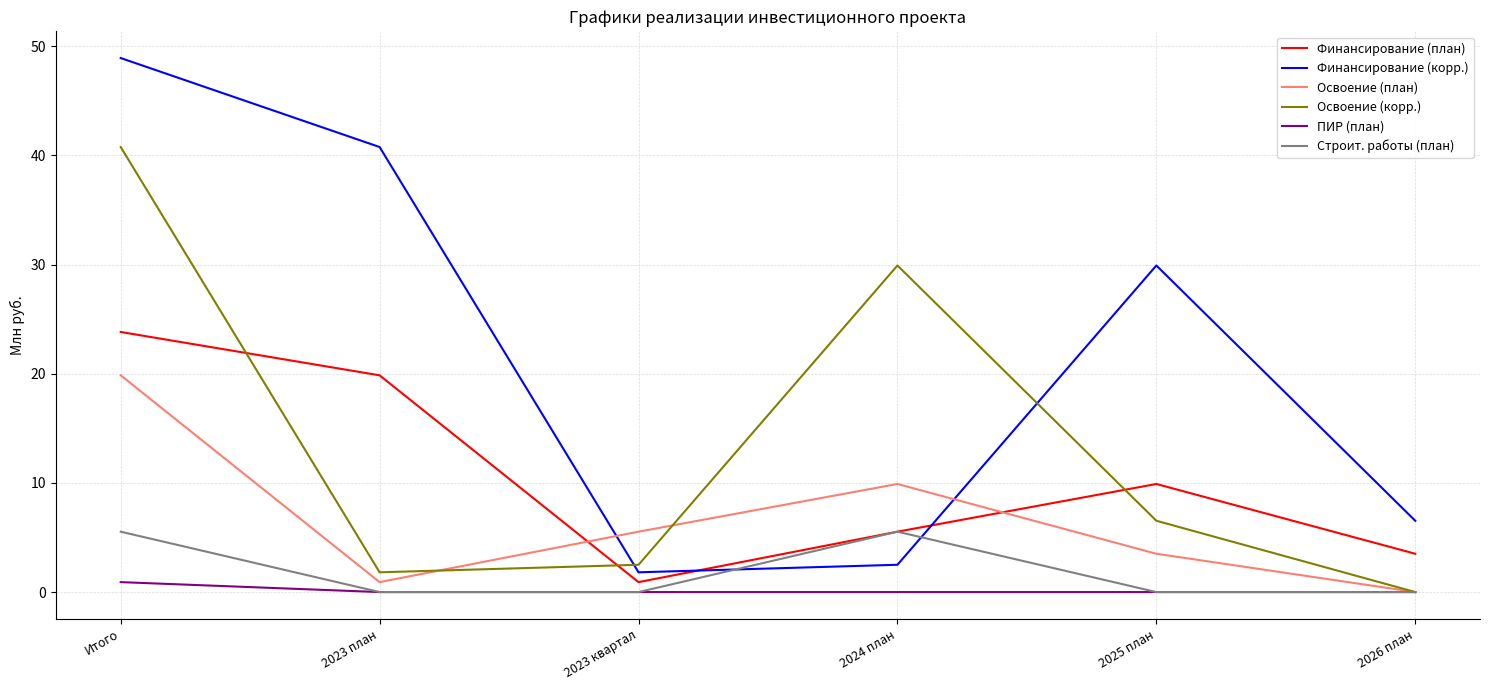

Which series has the largest total across all categories?

Финансирование (корр.)